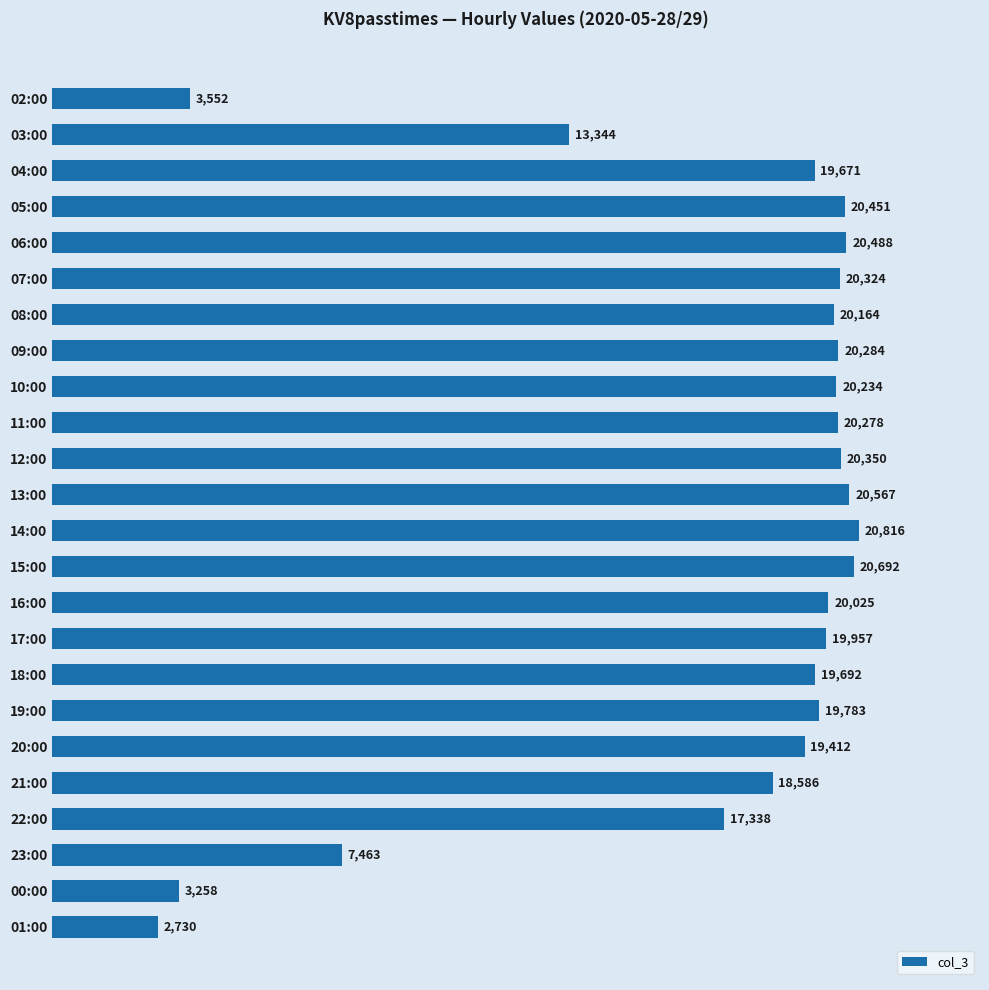

Rank the categories by value from highest to lowest.

14:00, 15:00, 13:00, 06:00, 05:00, 12:00, 07:00, 09:00, 11:00, 10:00, 08:00, 16:00, 17:00, 19:00, 18:00, 04:00, 20:00, 21:00, 22:00, 03:00, 23:00, 02:00, 00:00, 01:00